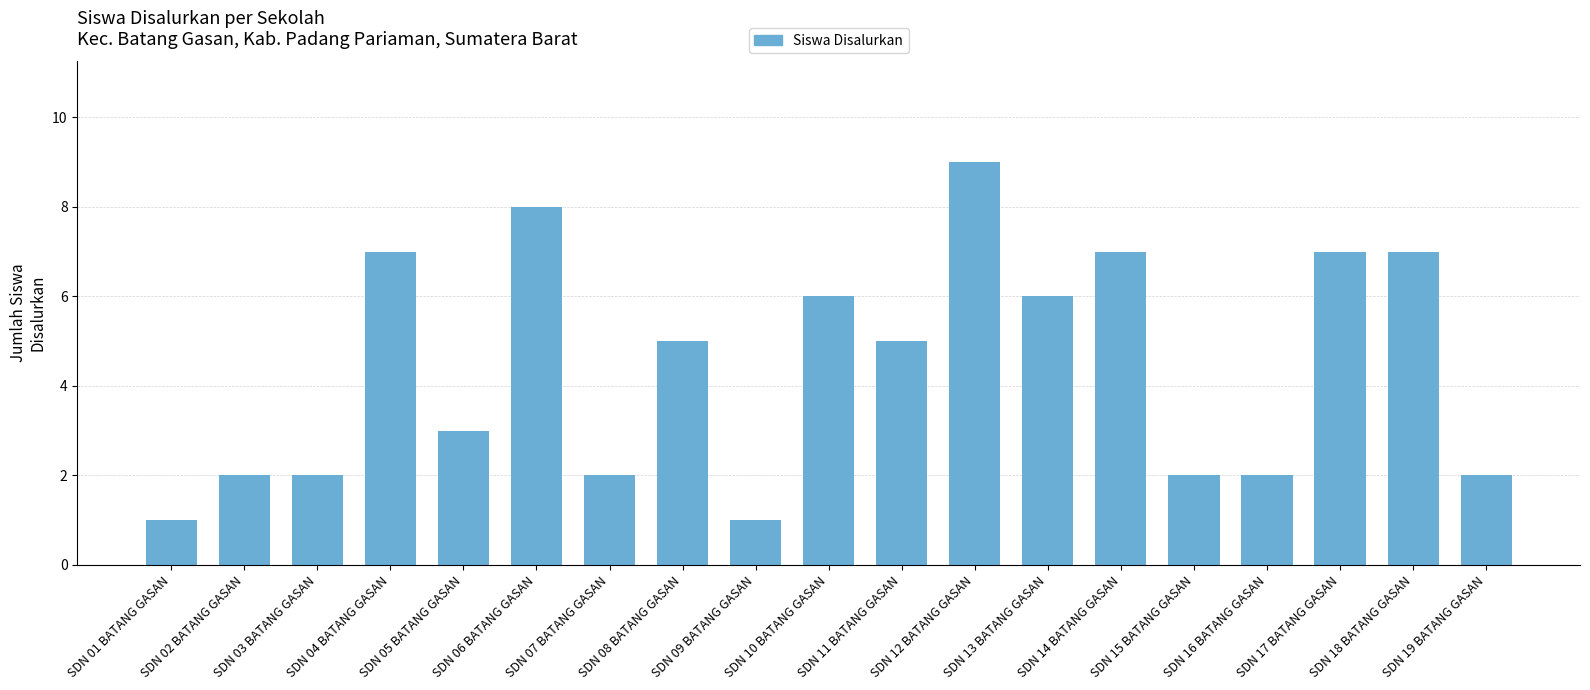

What is the change in value from SDN 01 BATANG GASAN to SDN 12 BATANG GASAN?

+8